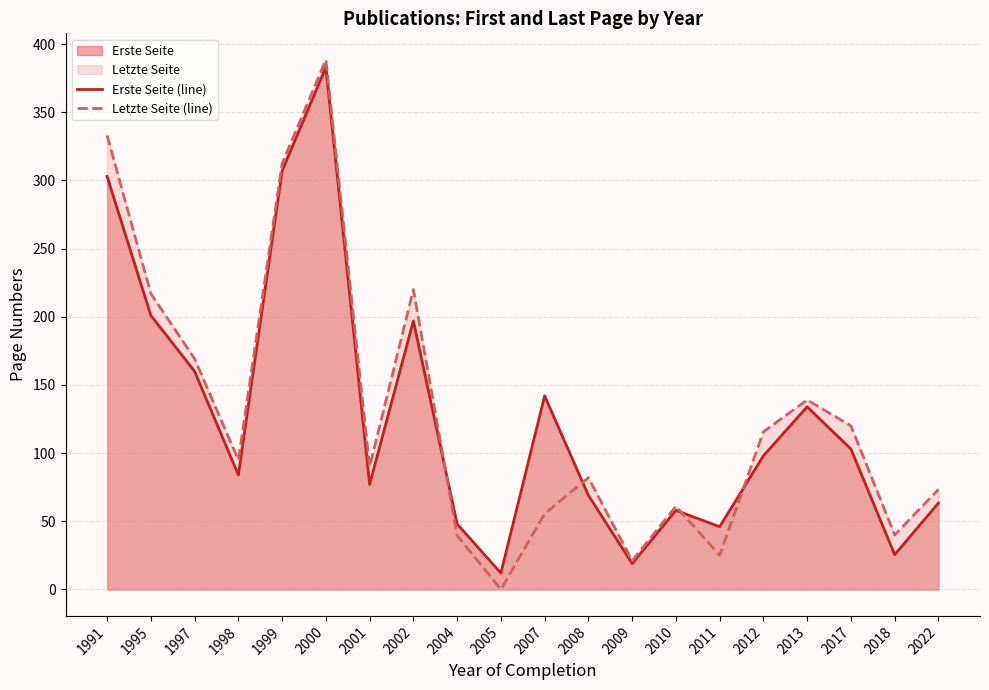

The Letzte Seite (line) series shows 220.0 at 2002. True or false?

True